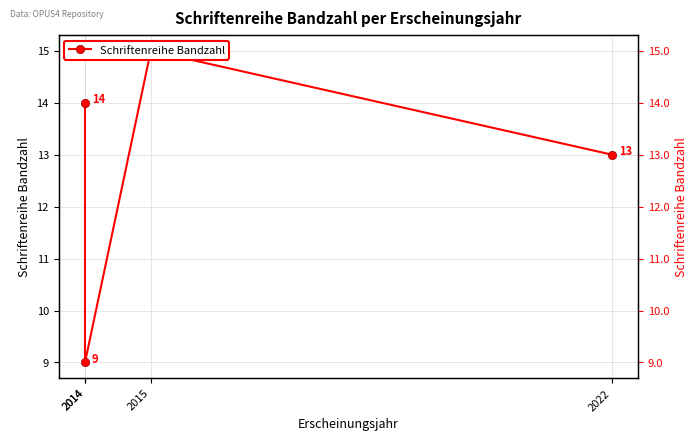

At which label does the data first exceed 14?

2015